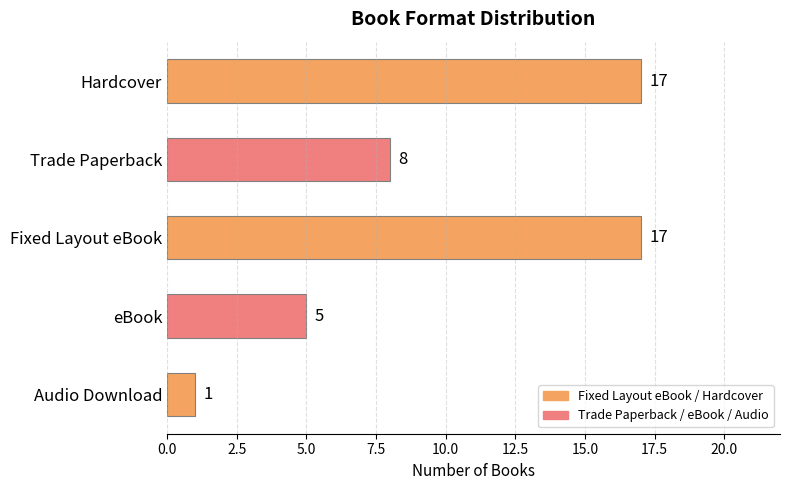

How many bars are there in total?

5